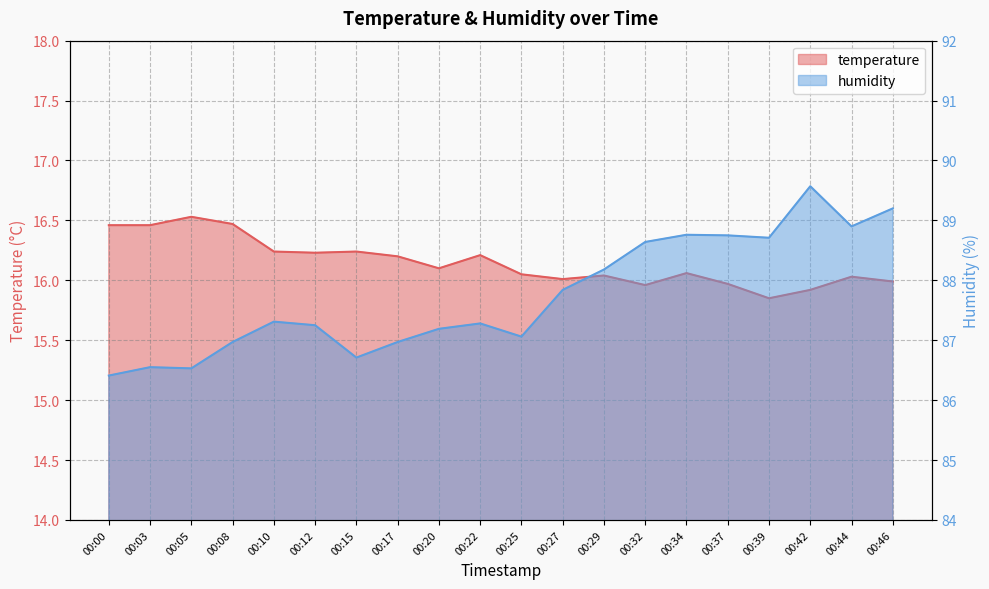

At which category does the chart reach its minimum across all series?

00:39